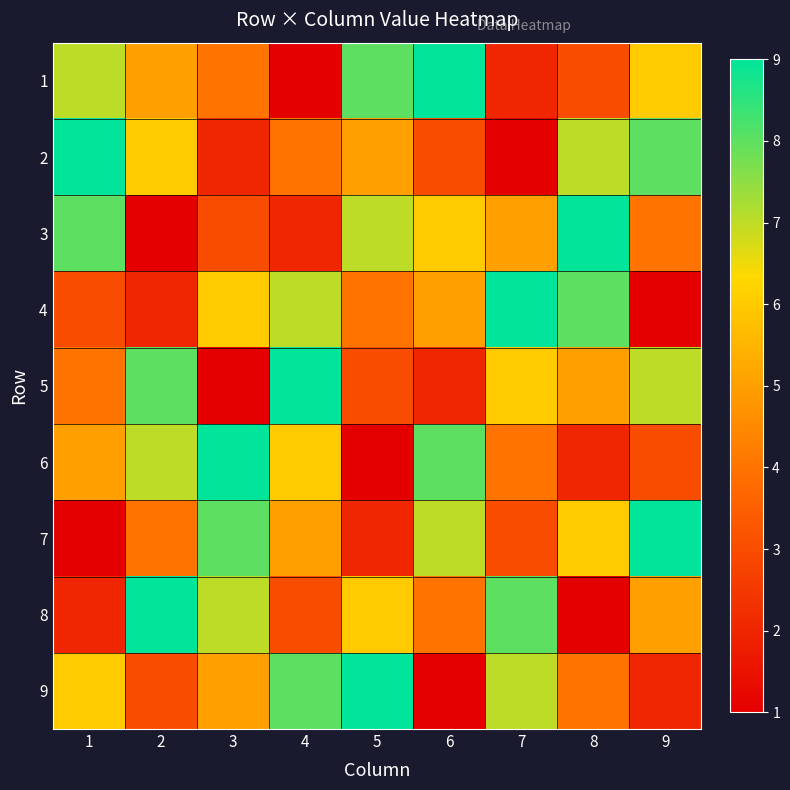

Which series has the largest total across all categories?

1